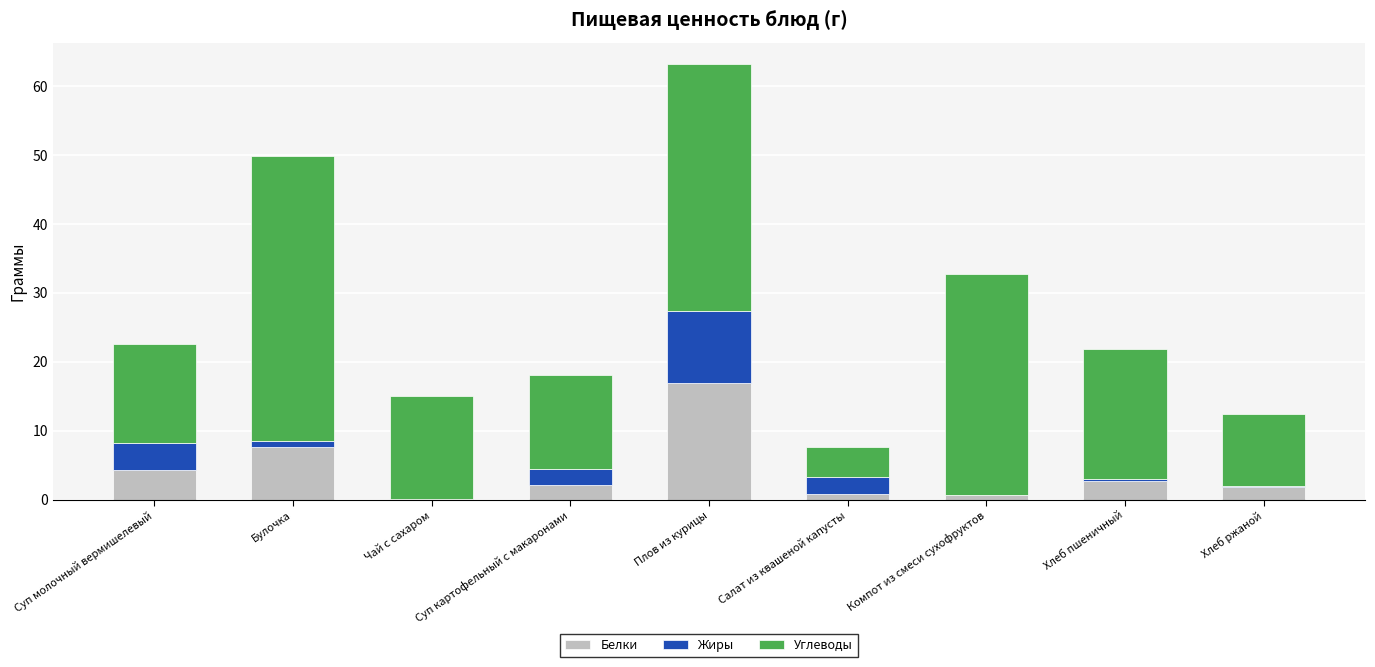

Which category has the highest value in the Белки series?

Плов из курицы